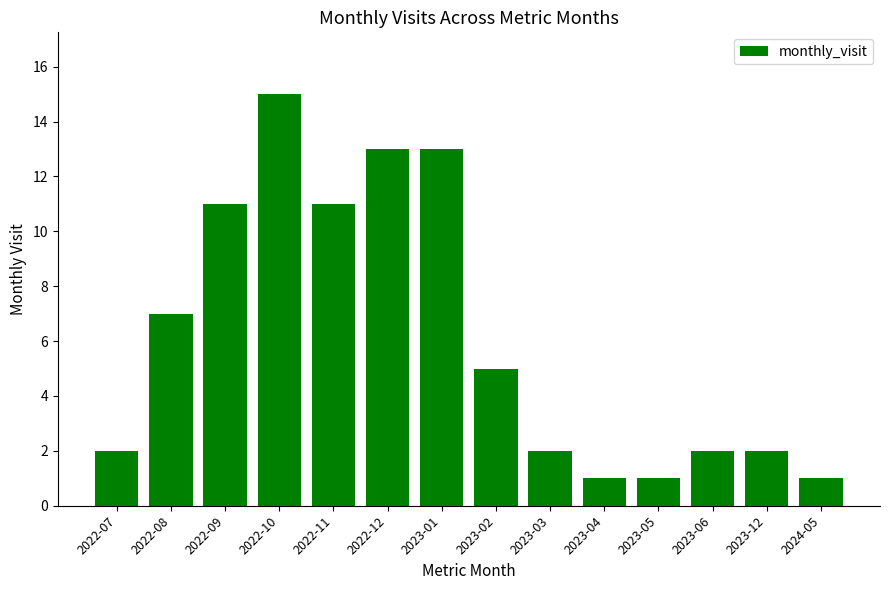

What is the sum of the values at 2022-09 and 2022-11?

22